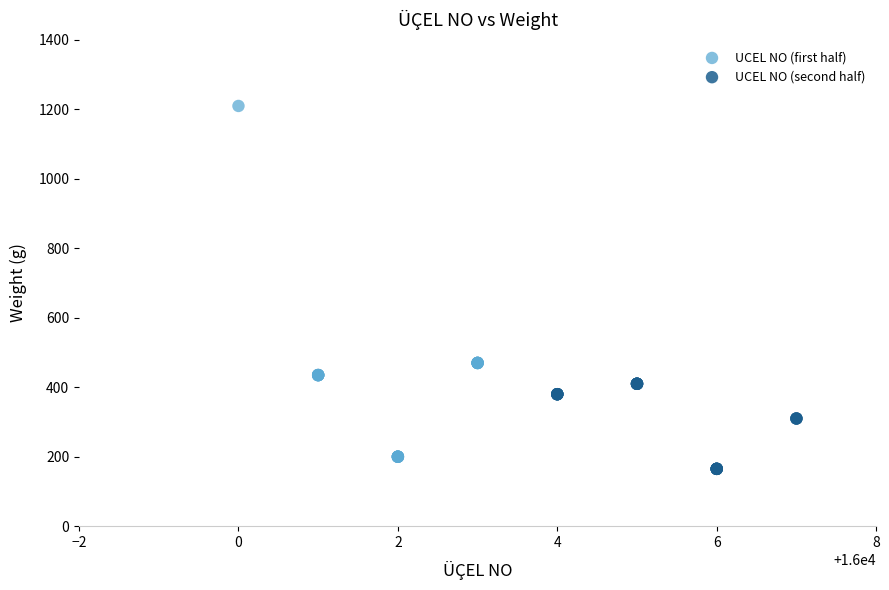

What are all the series names shown in the legend?

UCEL NO (first half), UCEL NO (second half)